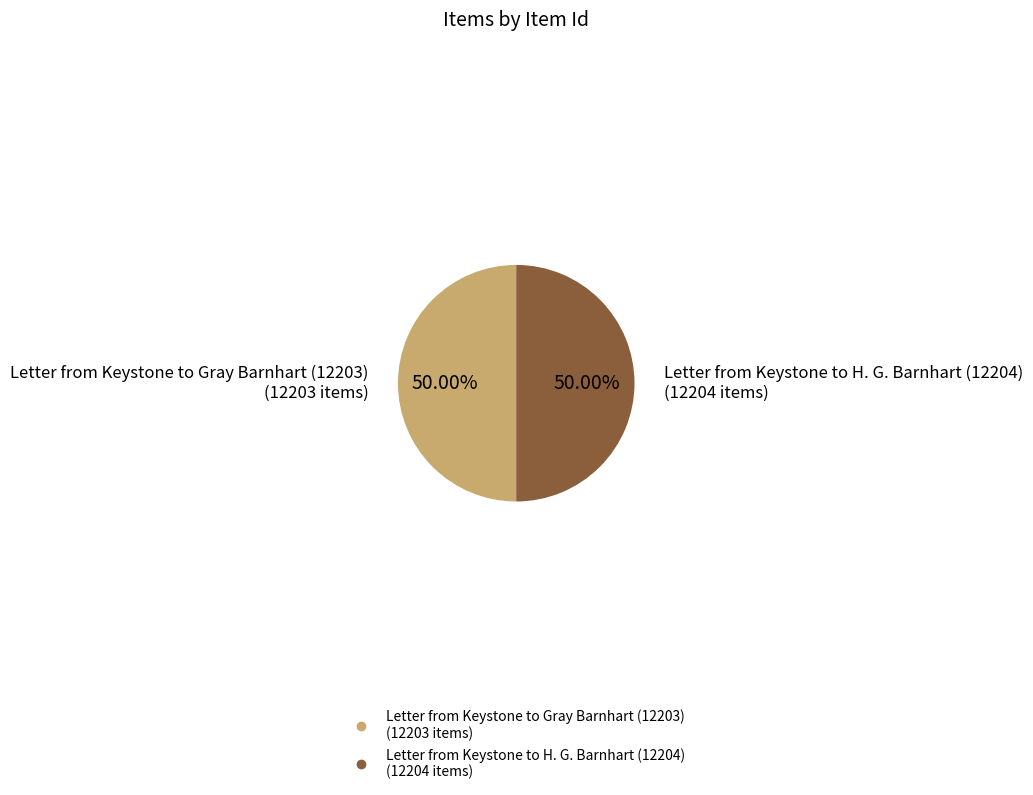

Approximately how many times larger is the value at Letter from Keystone to Gray Barnhart (12203) compared to Letter from Keystone to H. G. Barnhart (12204)?

1.0